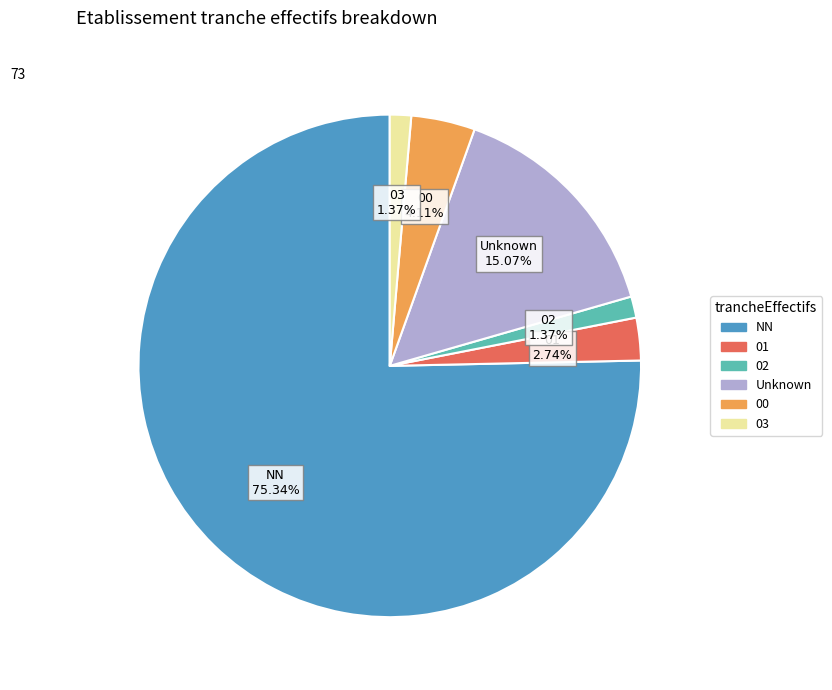

To the nearest percent, what is the difference between the largest and smallest slice percentages?

74%